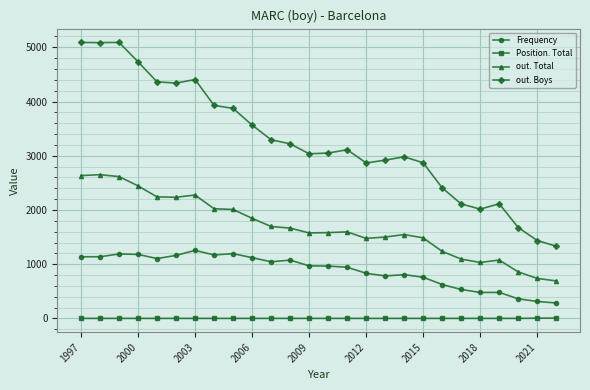

What is the lowest value of the Frequency series?

285